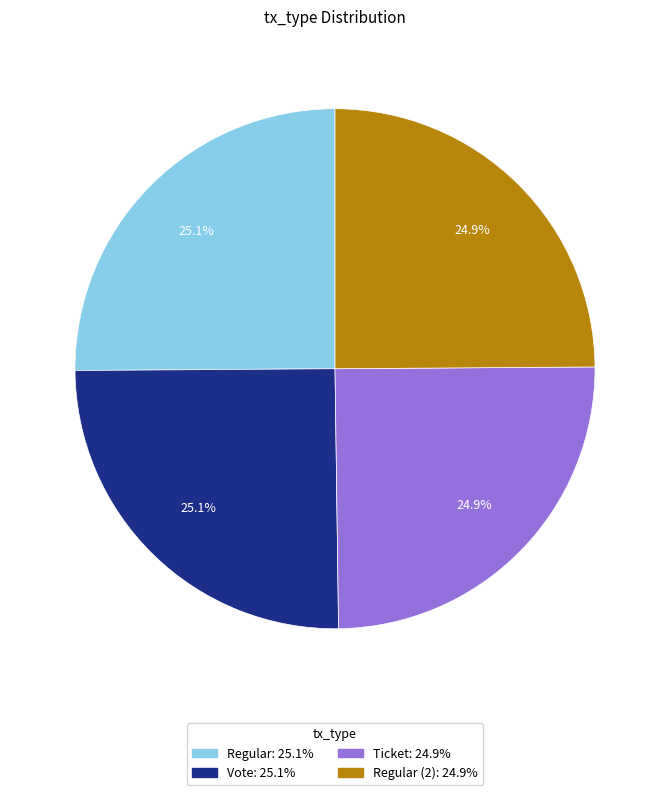

Is there any slice that represents more than half of the pie?

No